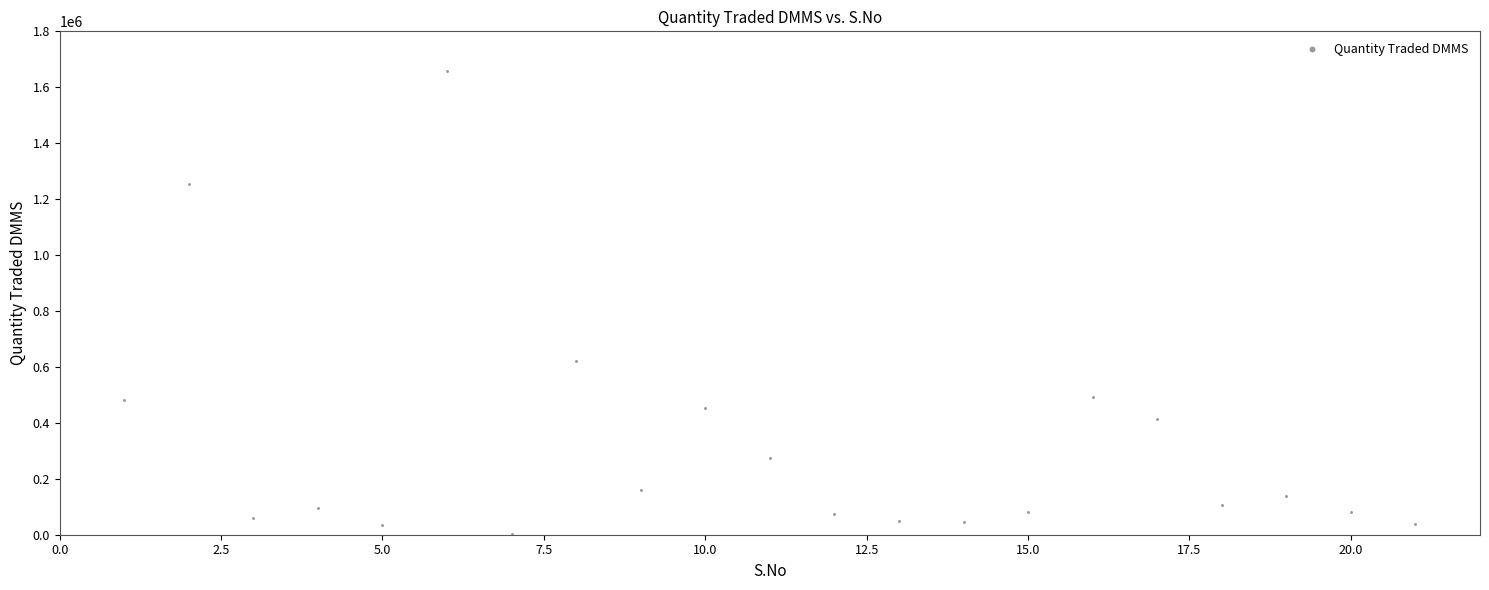

What Y value in the scatter plot is closest to 829187?

620589.4